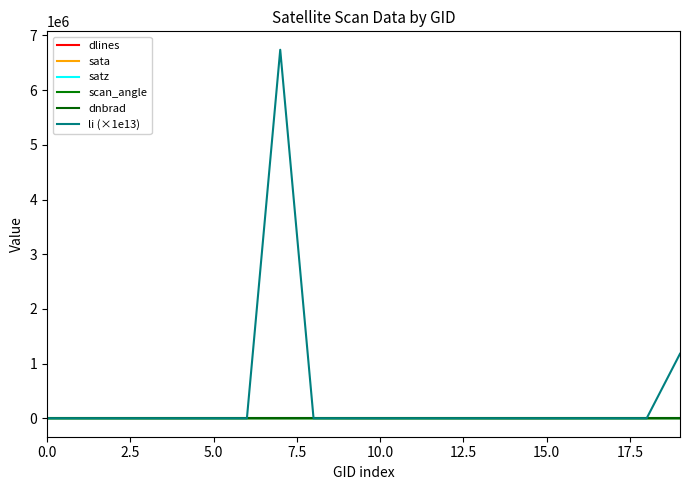

Which series has the largest total across all categories?

li (×1e13)